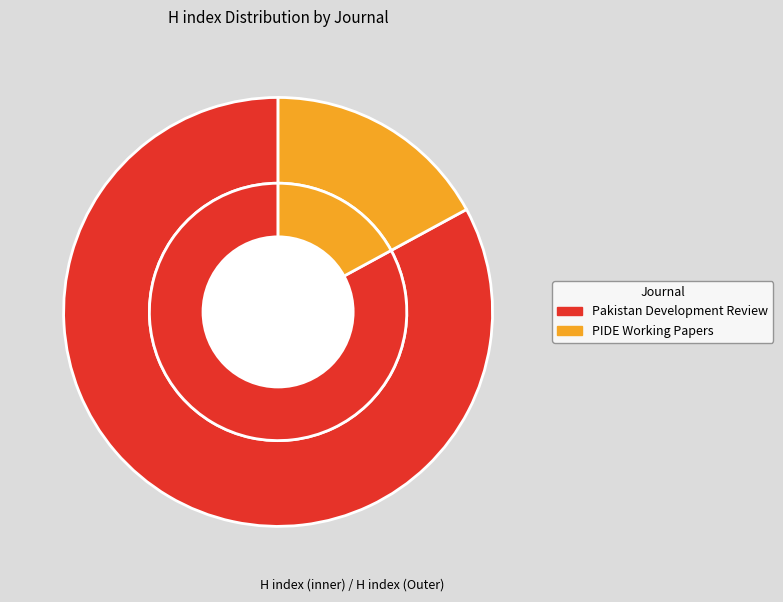

Rank the categories by value from lowest to highest.

PIDE Working Papers, Pakistan Development Review